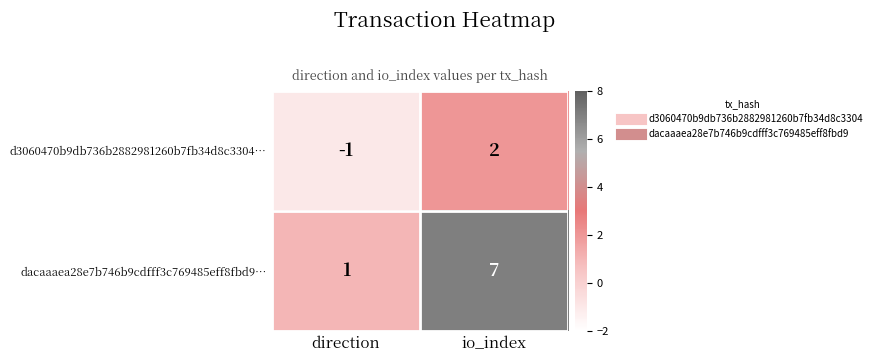

Reading right to left, list all the values displayed in this chart.

d3060470b9db736b2882981260b7fb34d8c3304…: io_index=2	direction=-1
dacaaaea28e7b746b9cdfff3c769485eff8fbd9…: io_index=7	direction=1